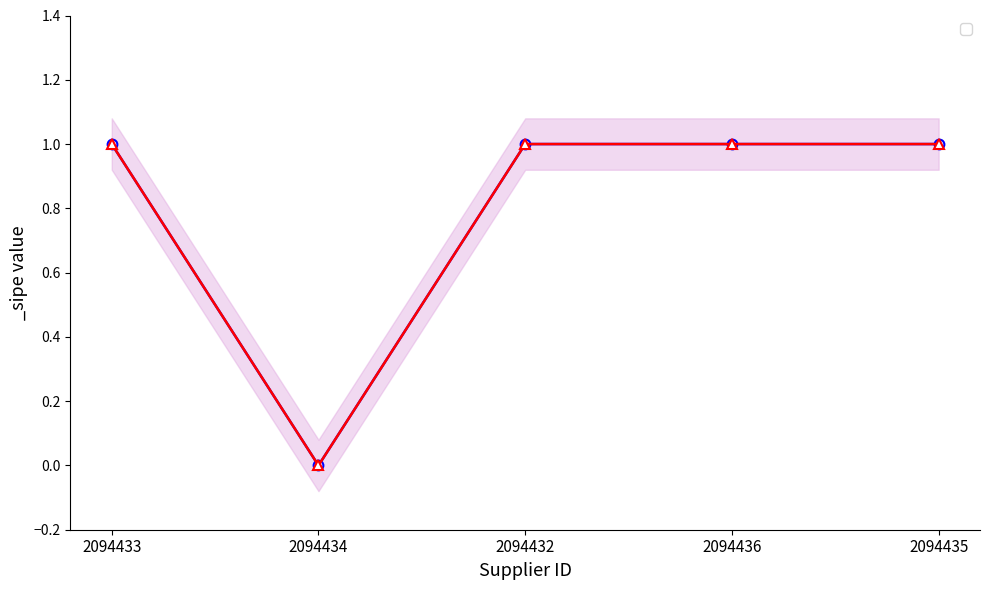

How many categories are shown in the chart?

5